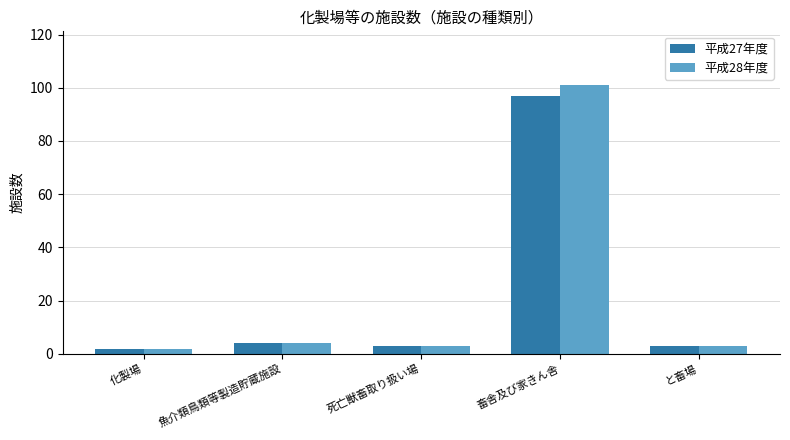

Is the value of 平成28年度 at と畜場 greater than the value of 平成27年度 at 化製場?

Yes